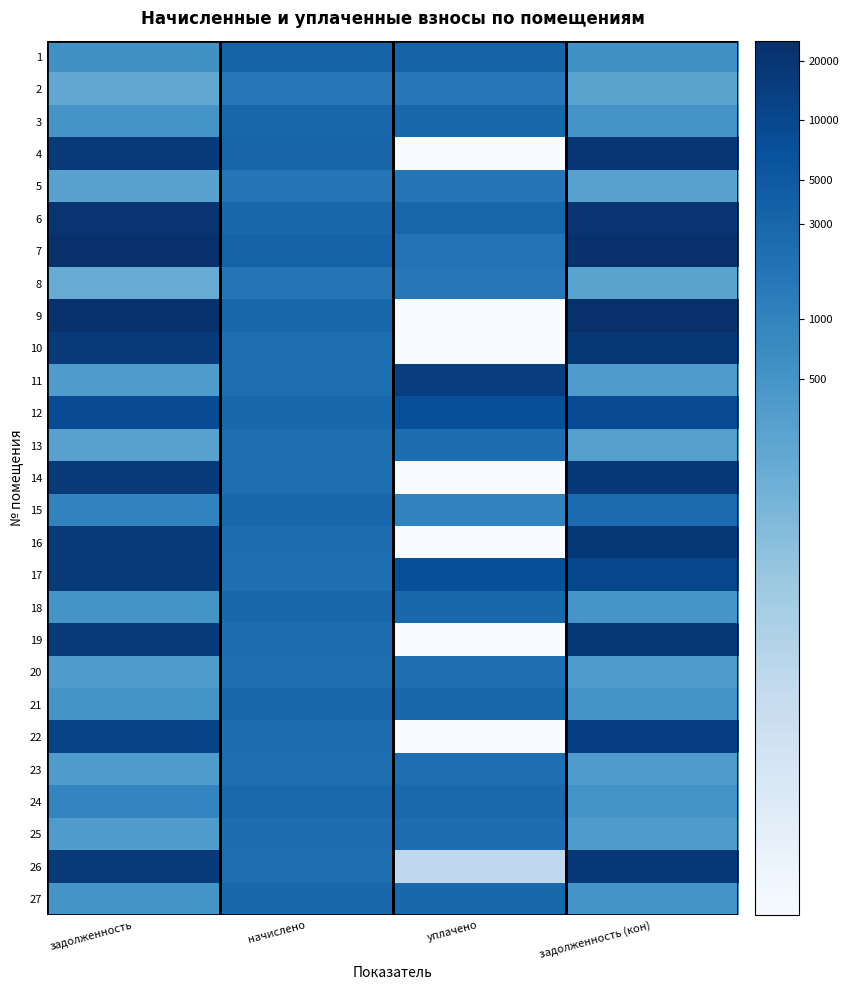

How many distinct data groups are displayed?

27